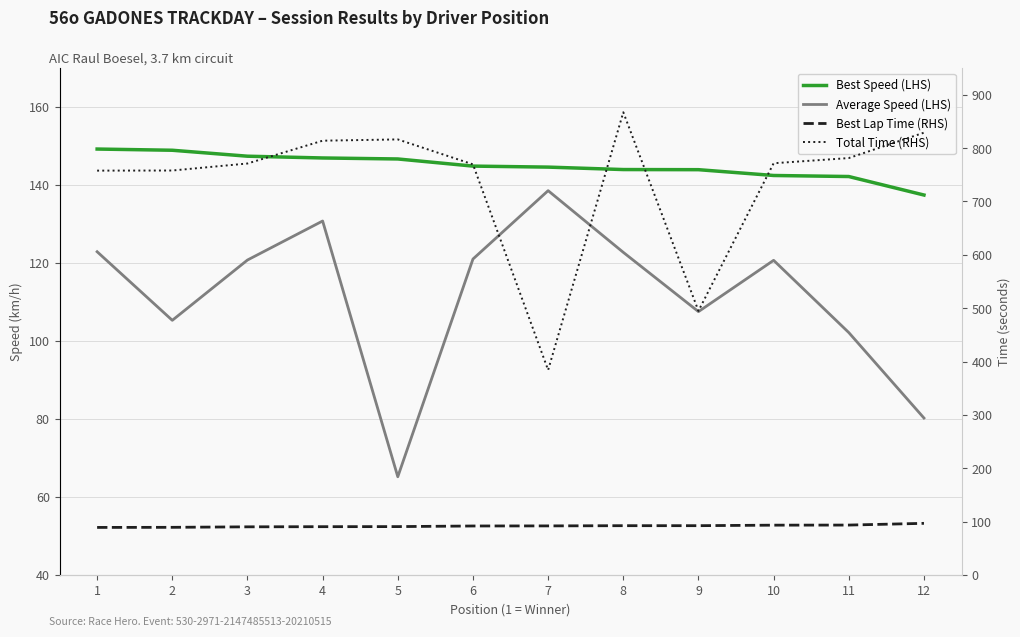

At which label is Average Speed (LHS) closest to 101?

11